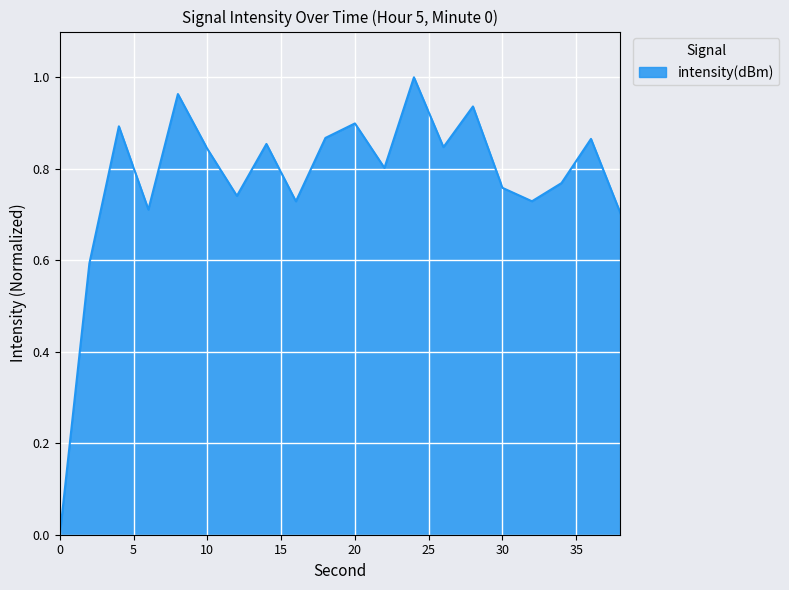

Is this an area chart (filled region under the line)?

Yes